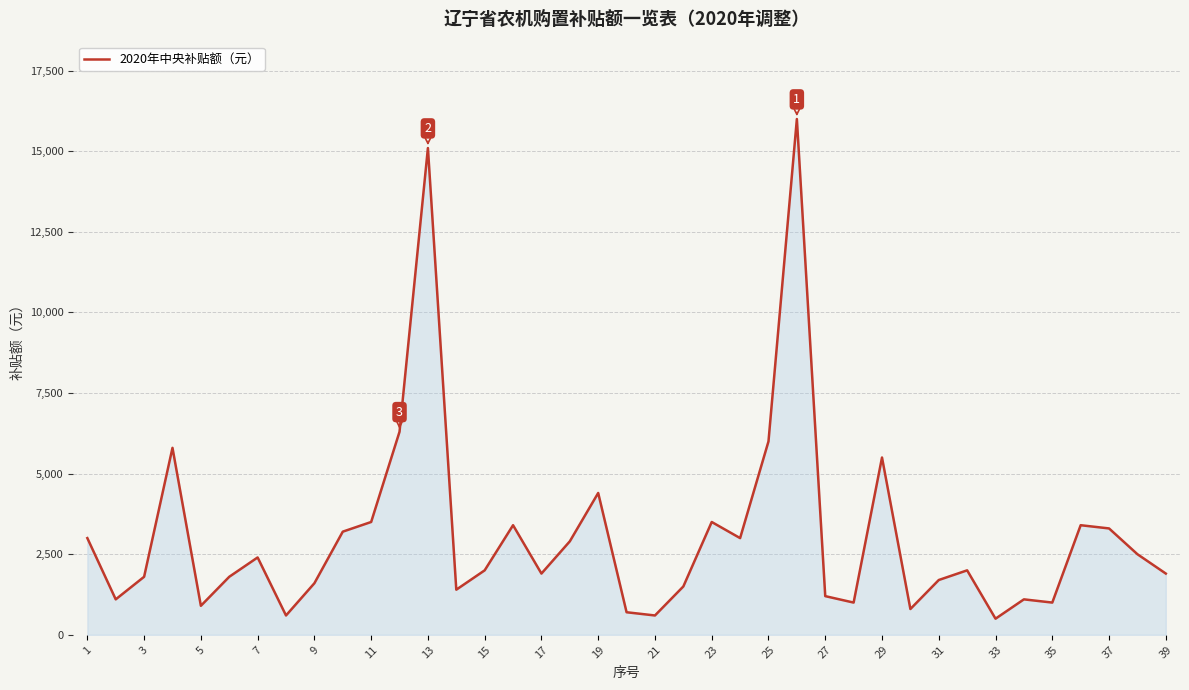

What is the smallest value displayed?

500